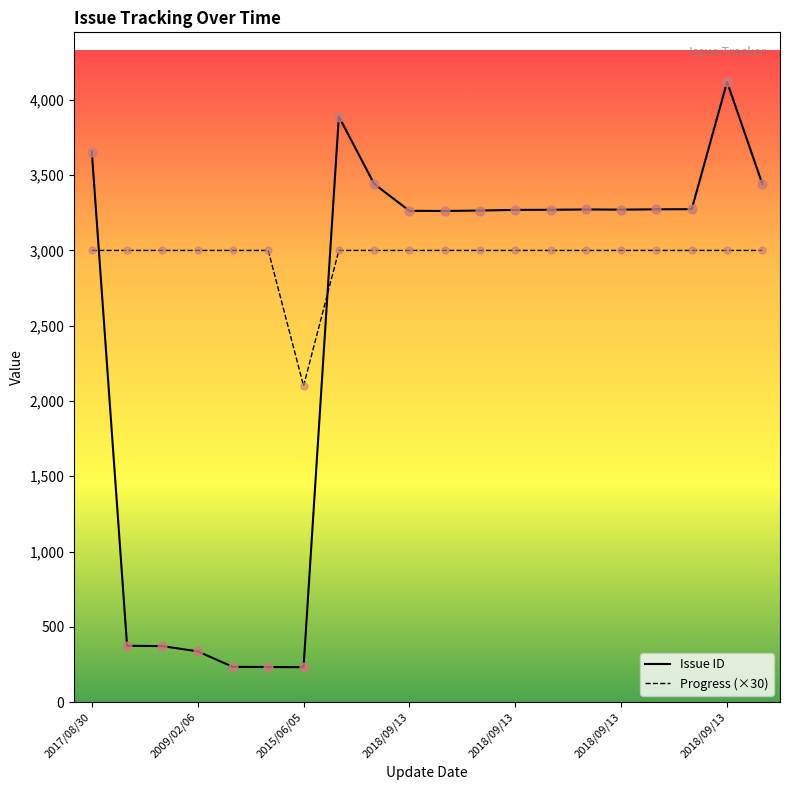

How many intersections are there between Issue ID and Progress (×30)?

2